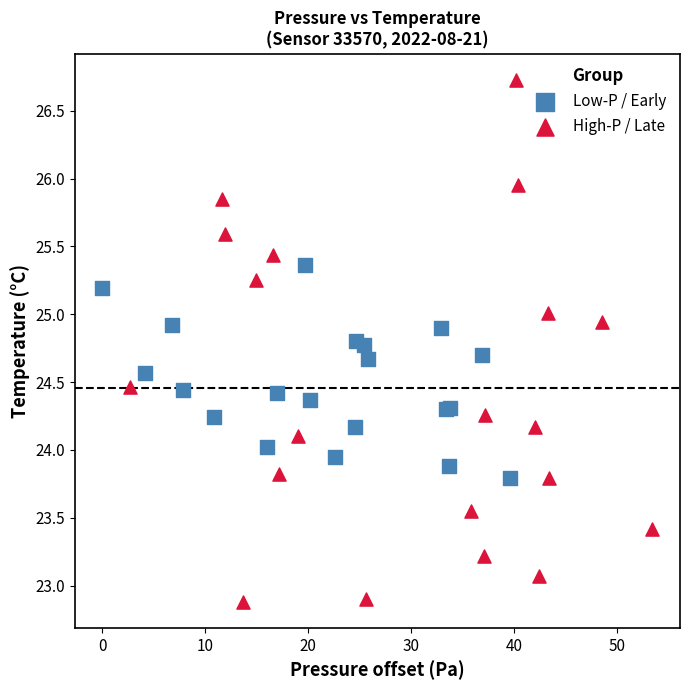

Which series reaches the maximum Y coordinate?

High-P / Late